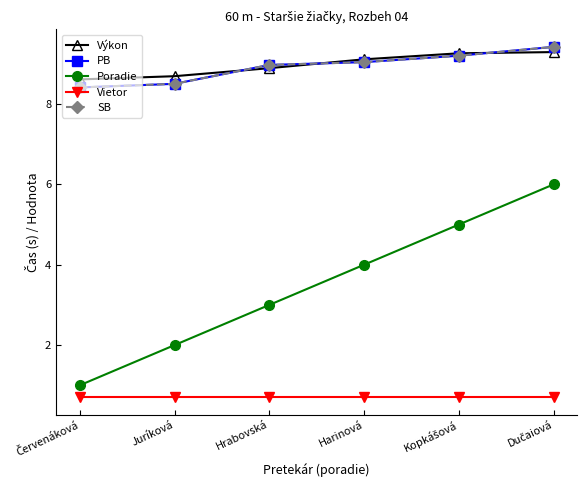

How many lines are shown in the chart?

5